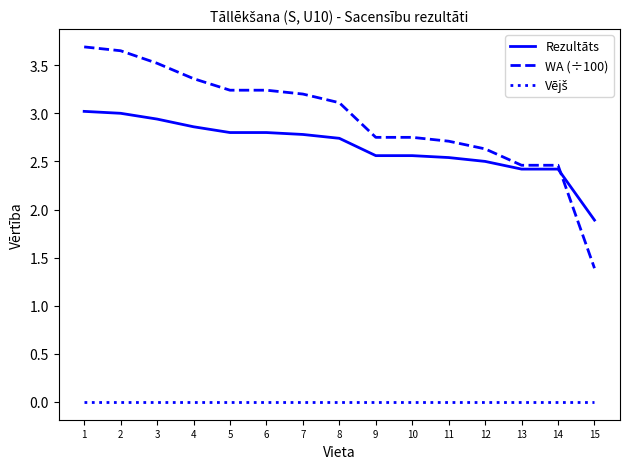

How many values in the Rezultāts series exceed 2?

14